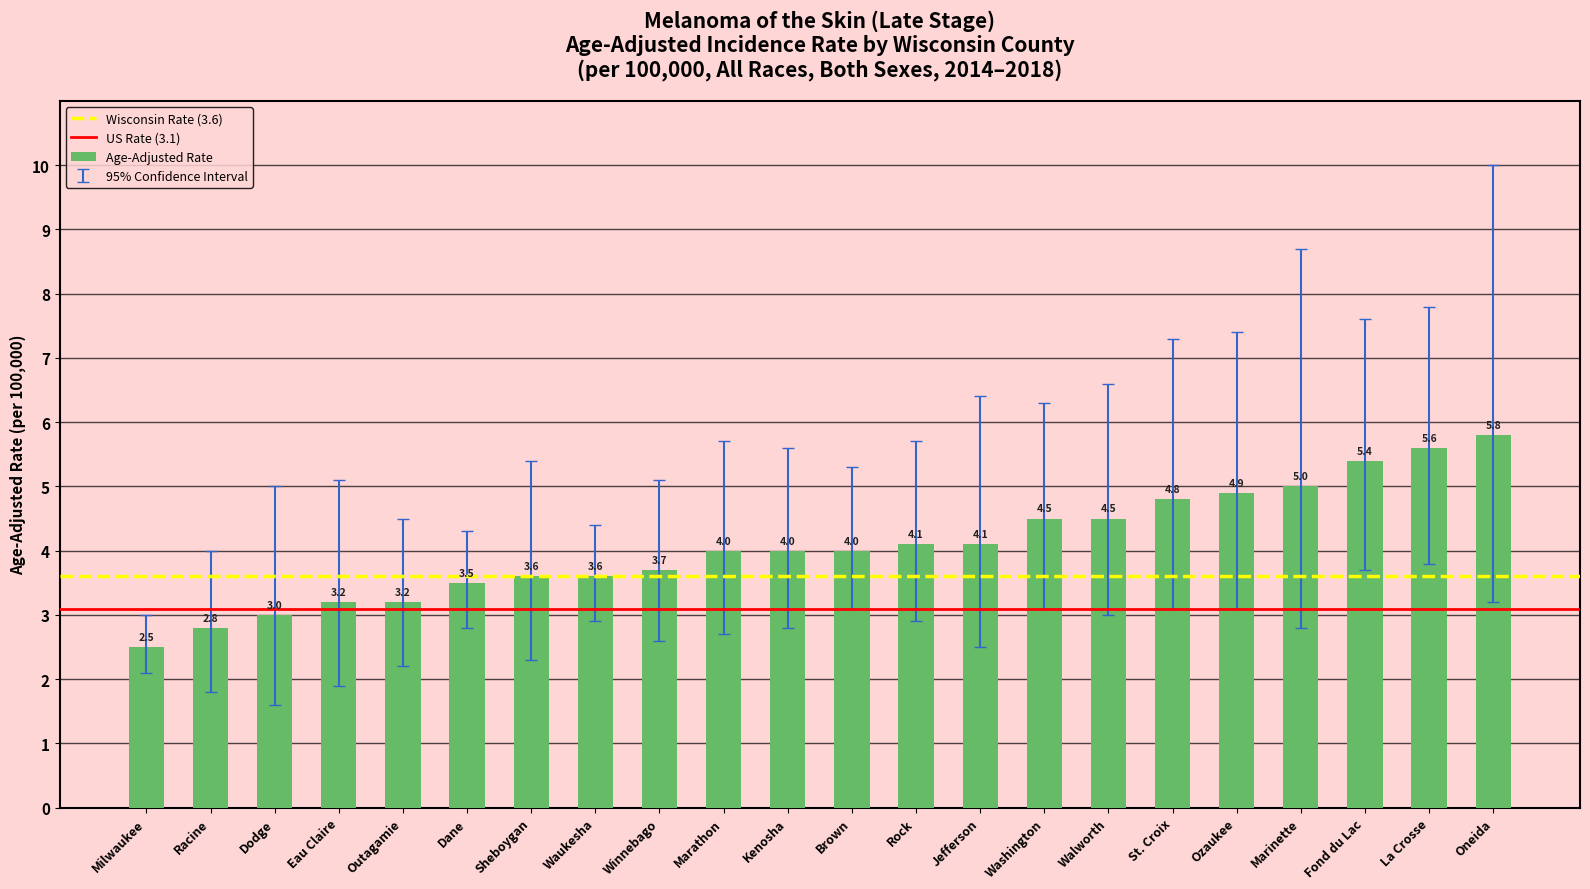

Reading left to right, list all the values displayed in this chart.

2.5	2.8	3.0	3.2	3.2	3.5	3.6	3.6	3.7	4.0	4.0	4.0	4.1	4.1	4.5	4.5	4.8	4.9	5.0	5.4	5.6	5.8